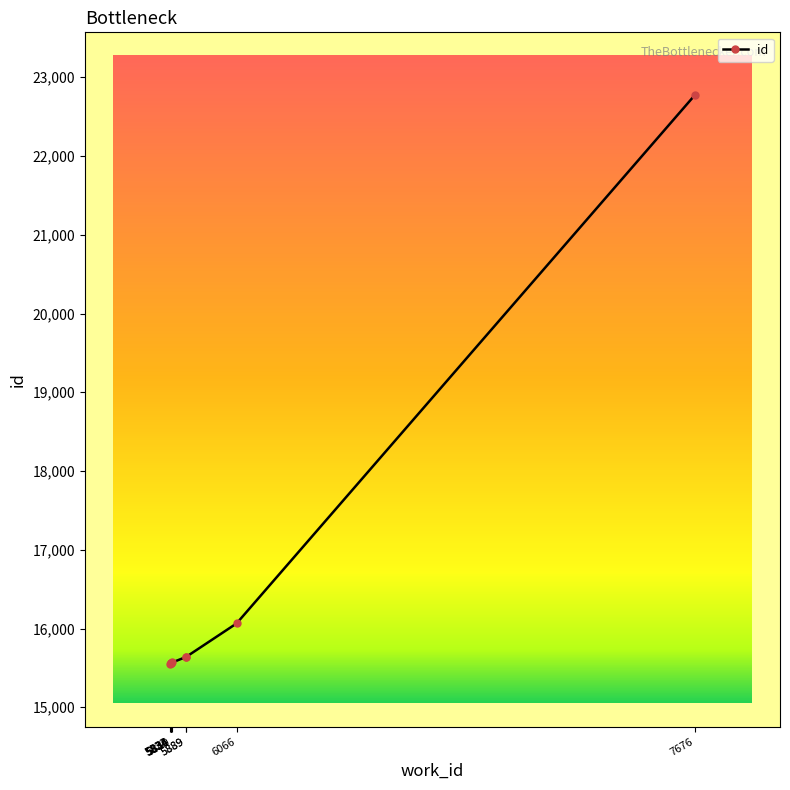

What is the change in value from 5834 to 5835?

+4